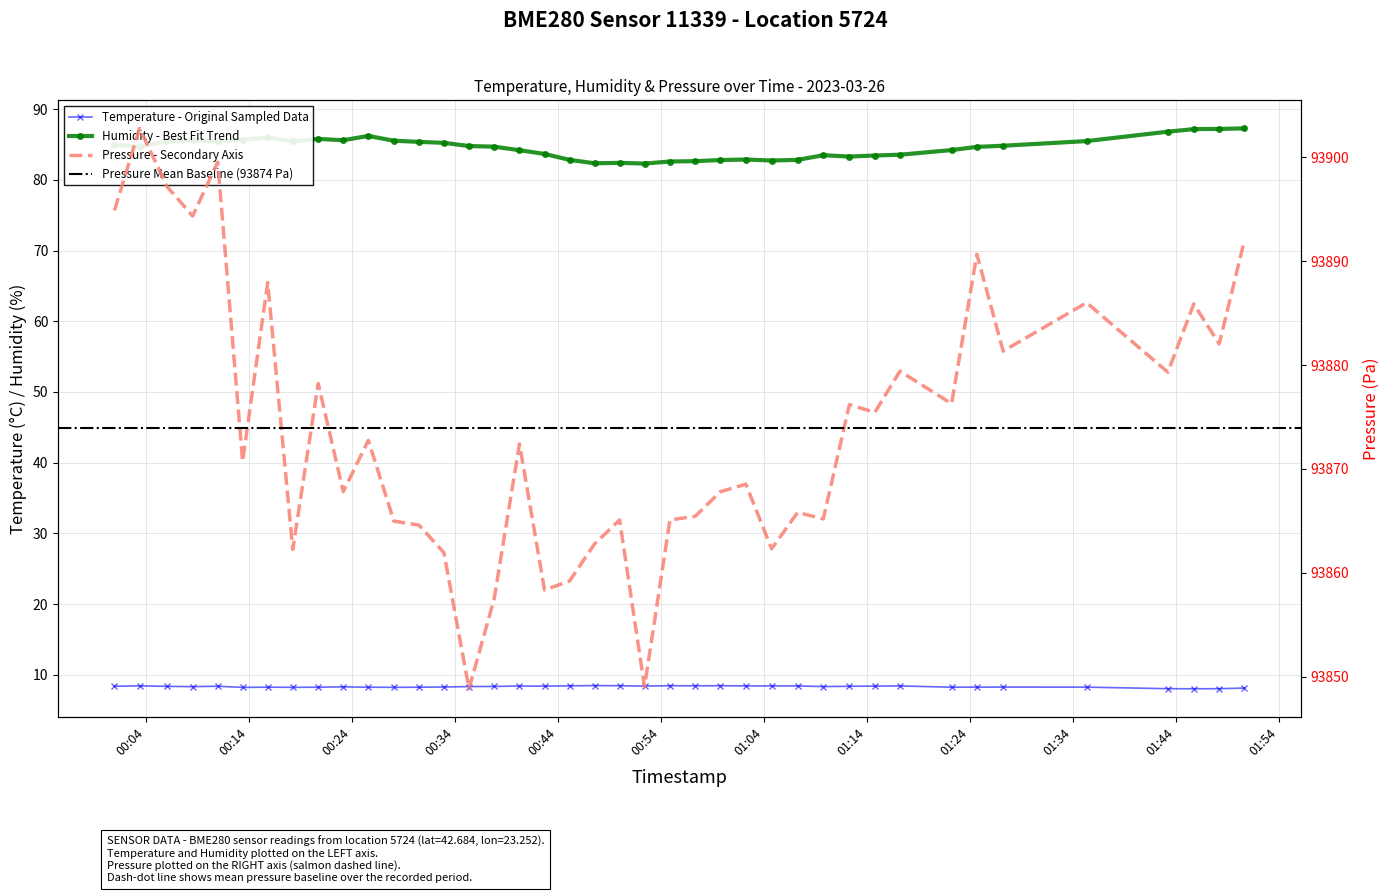

Reading left to right, transcribe all the data shown in this chart.

temperature: 8.4	8.4	8.3	8.3	8.4	8.2	8.2	8.2	8.2	8.3	8.2	8.2	8.2	8.3	8.3	8.3	8.4	8.4	8.4	8.5	8.4	8.4	8.4	8.4	8.4	8.4	8.4	8.4	8.3	8.4	8.4	8.4	8.2	8.2	8.2	8.2	8.0	8.0	8.0	8.1
humidity: 85.0	84.7	85.5	85.6	85.4	85.7	86.0	85.4	85.8	85.6	86.2	85.5	85.4	85.2	84.8	84.7	84.2	83.7	82.8	82.3	82.4	82.3	82.6	82.6	82.8	82.9	82.7	82.8	83.5	83.3	83.4	83.5	84.2	84.7	84.8	85.5	86.8	87.2	87.2	87.3
pressure: 93894.9	93902.8	93897.2	93894.3	93899.5	93870.7	93887.9	93862.2	93878.2	93867.8	93872.8	93865.0	93864.6	93861.9	93848.8	93857.4	93872.4	93858.3	93859.2	93862.8	93865.1	93849.0	93865.1	93865.4	93867.8	93868.5	93862.3	93865.8	93865.2	93876.2	93875.4	93879.4	93876.3	93890.7	93881.3	93886.0	93879.3	93885.9	93882.0	93891.9